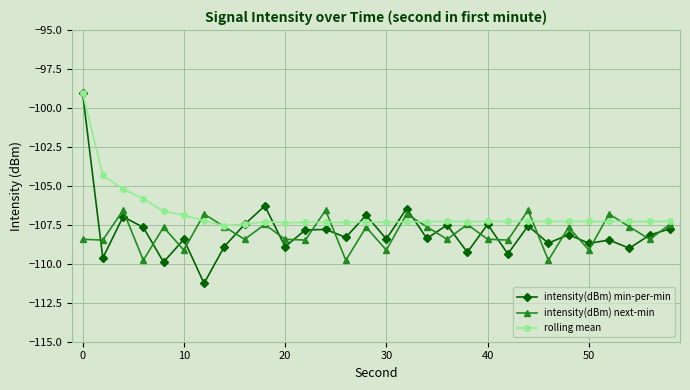

True or false: intensity(dBm) min-per-min and intensity(dBm) next-min cross at least once.

True